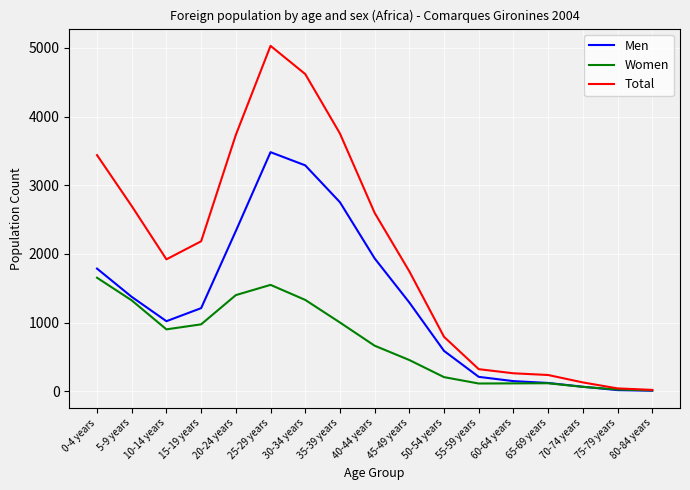

What is the difference between the second highest and second lowest values in the Total series?

4579